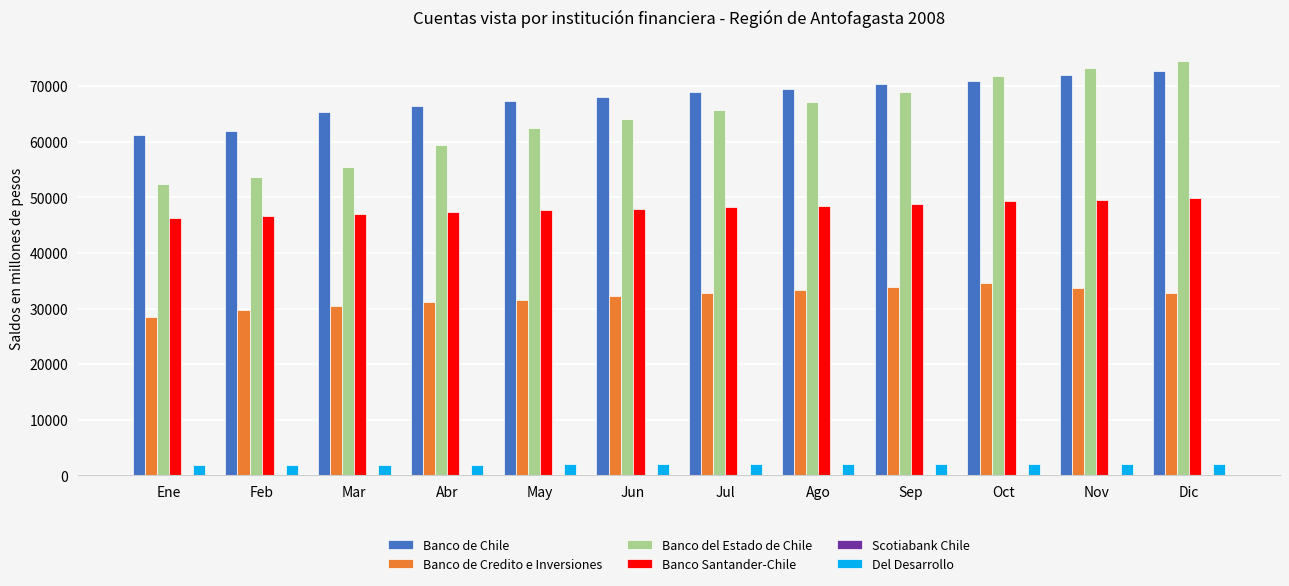

What is the spread (max minus min) of values at Dic?

74499